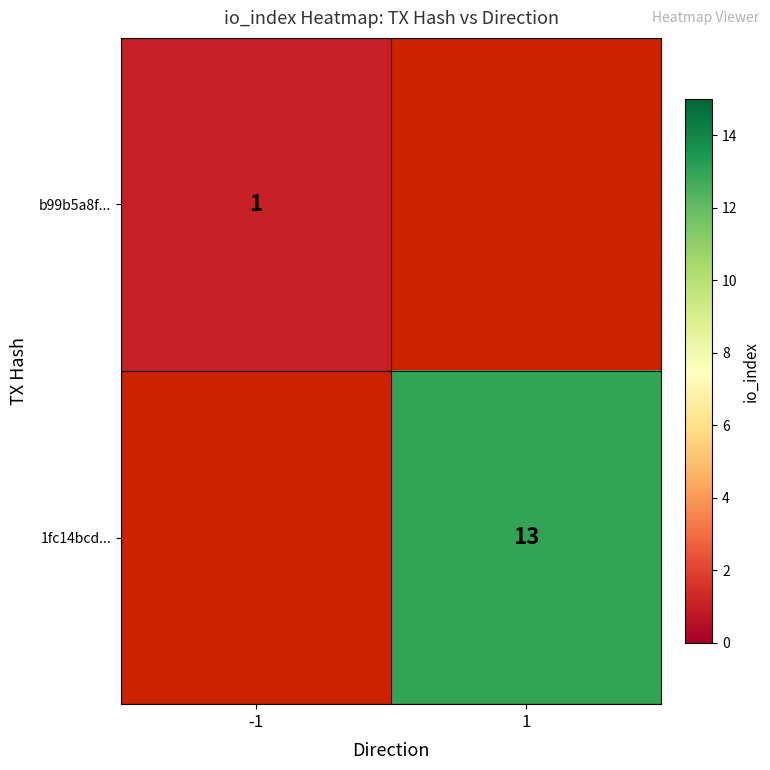

Is it true that b99b5a8f... equals 1 at -1?

True